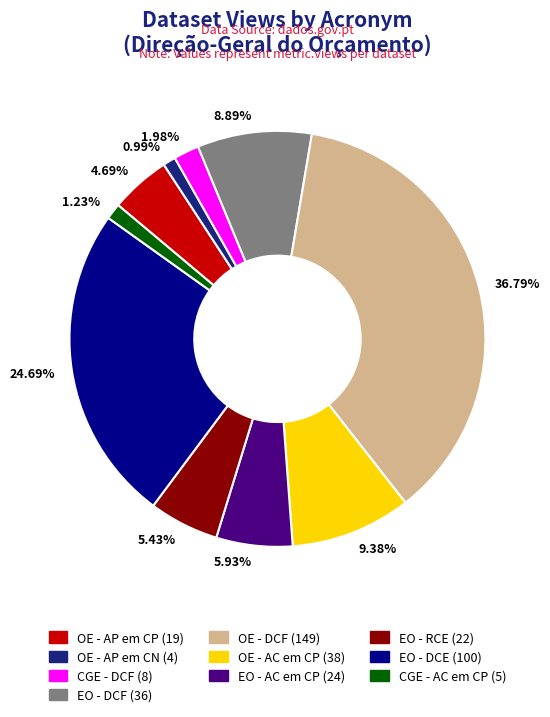

How many segments does this pie chart have?

10